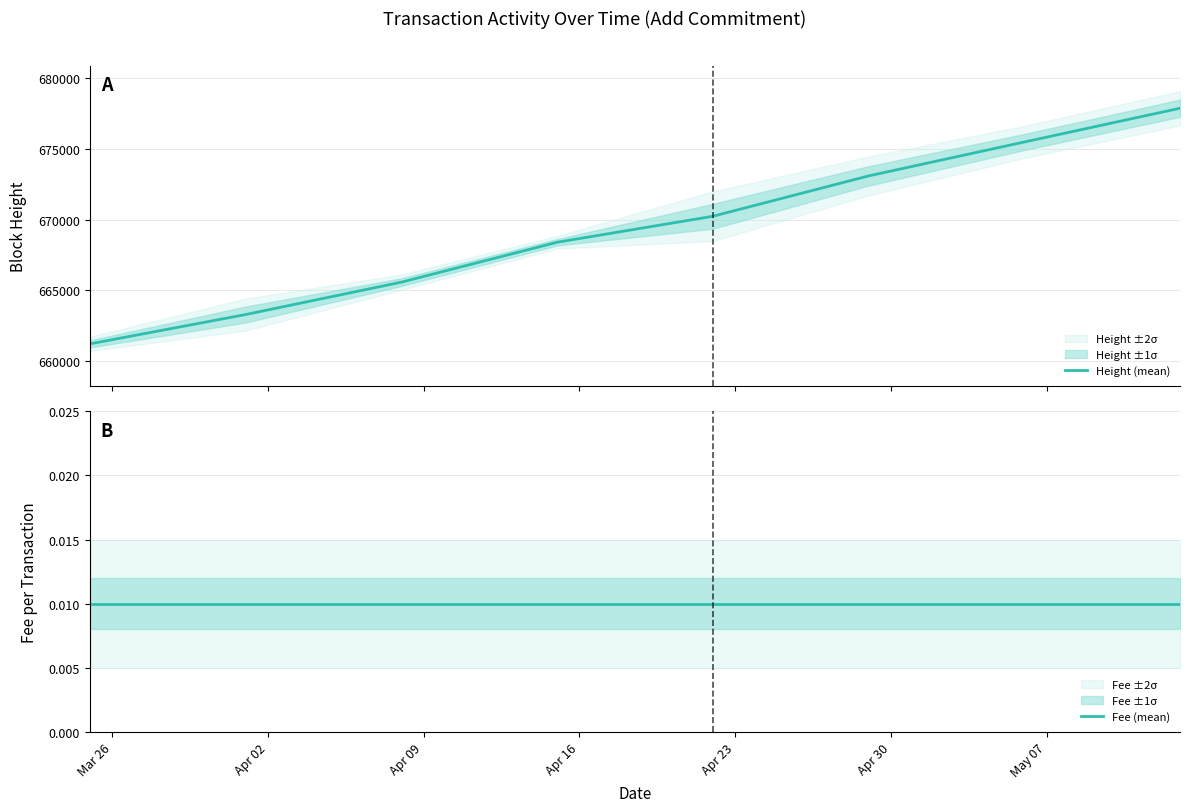

What is the highest value of the Height (mean) series?

677843.8